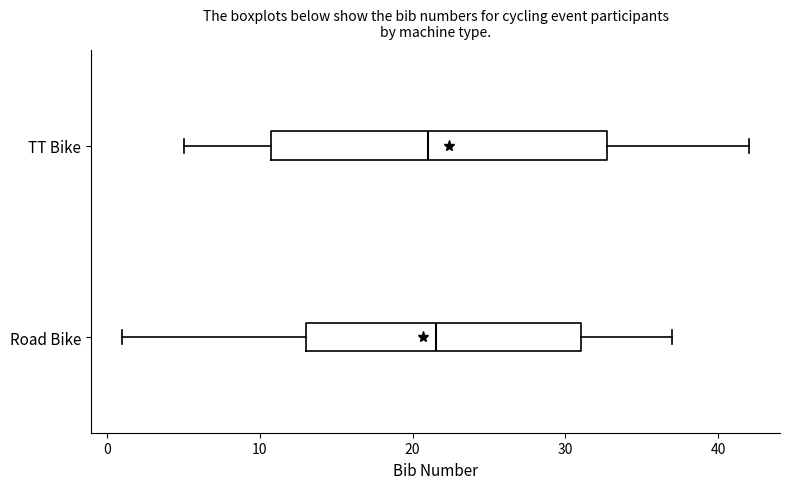

Which box is the widest, from its left edge to its right edge?

TT Bike